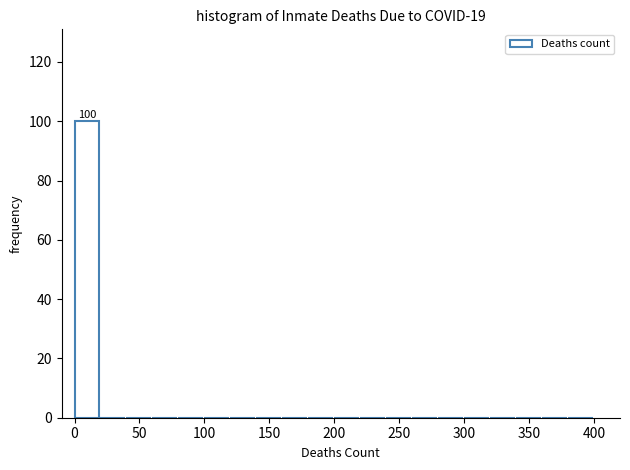

Which range on the x-axis has the tallest bar?

0 to 20